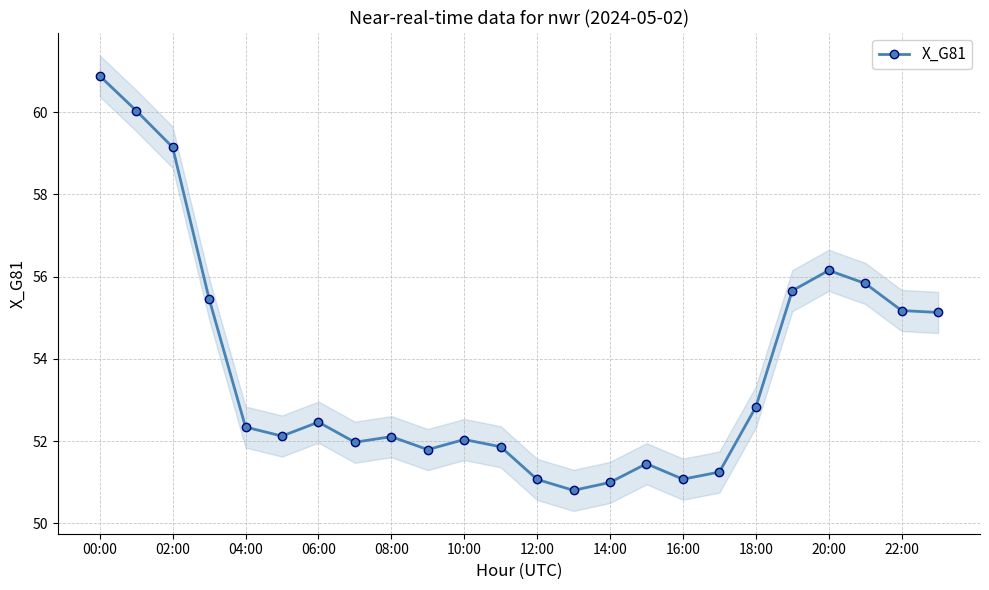

The chart shows a value of 14.5 at 17. True or false?

False